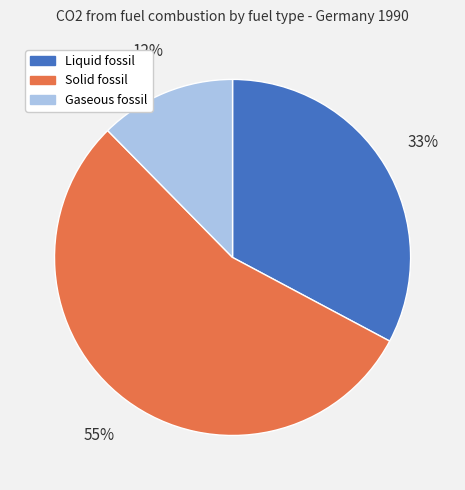

Approximately how many times larger is the value at Gaseous fossil compared to Liquid fossil?

0.4